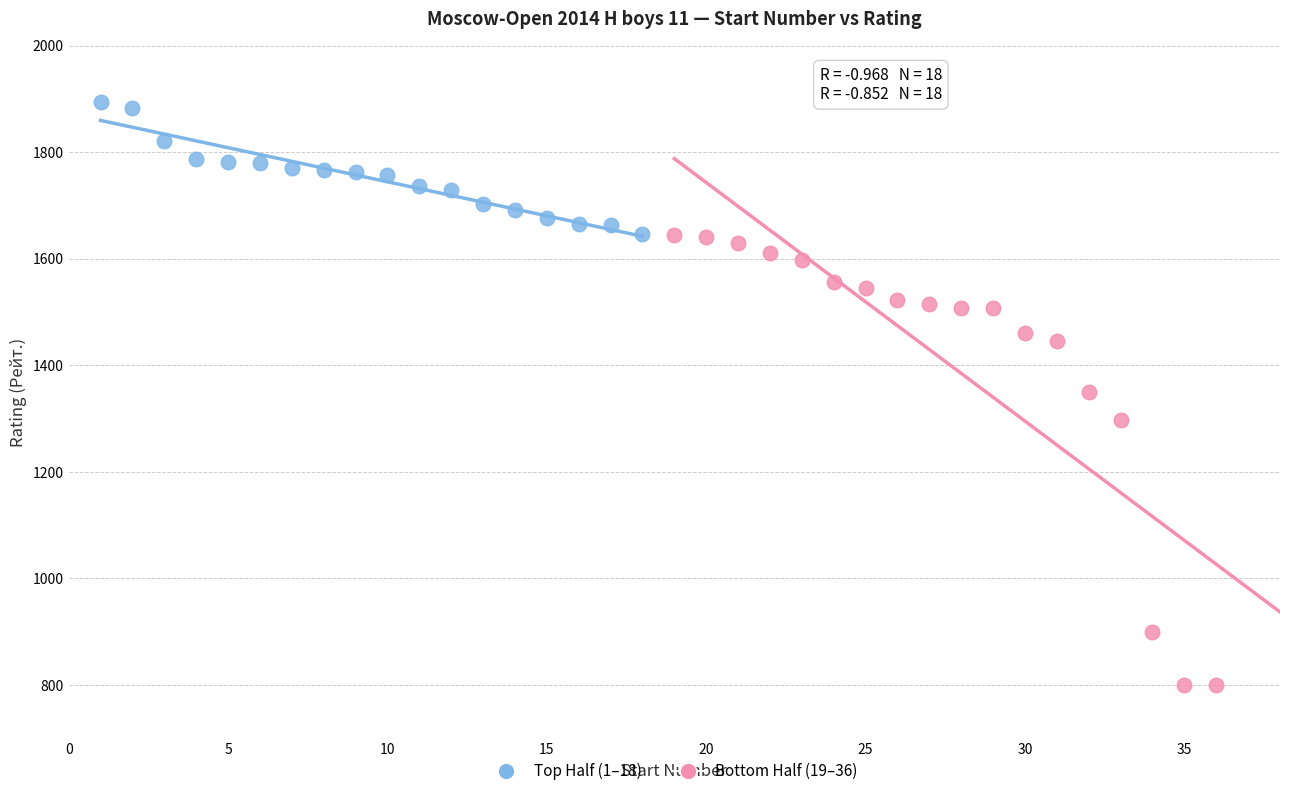

Which series contains the highest Y value?

Top Half (1–18)